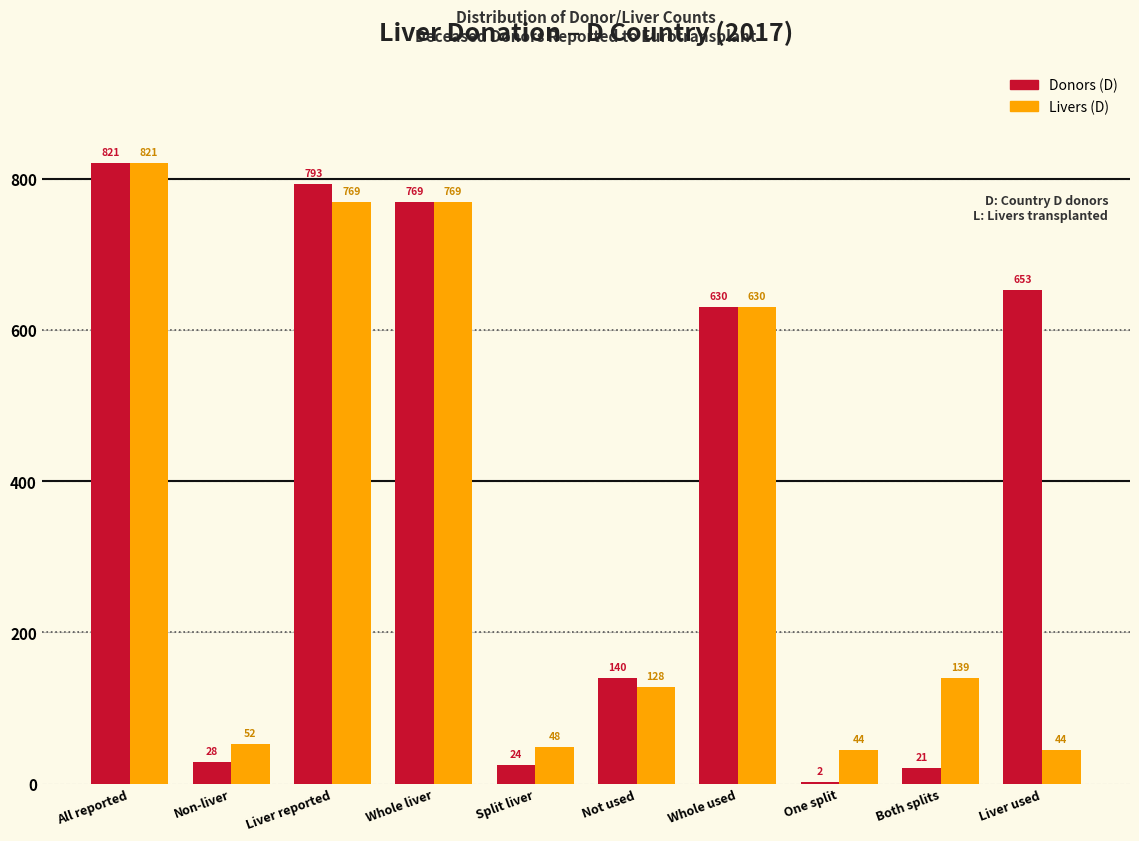

Reading left to right, transcribe all the data shown in this chart.

Donors (D): All reported=821	Non-liver=28	Liver reported=793	Whole liver=769	Split liver=24	Not used=140	Whole used=630	One split=2	Both splits=21	Liver used=653
Livers (D): All reported=821	Non-liver=52	Liver reported=769	Whole liver=769	Split liver=48	Not used=128	Whole used=630	One split=44	Both splits=139	Liver used=44